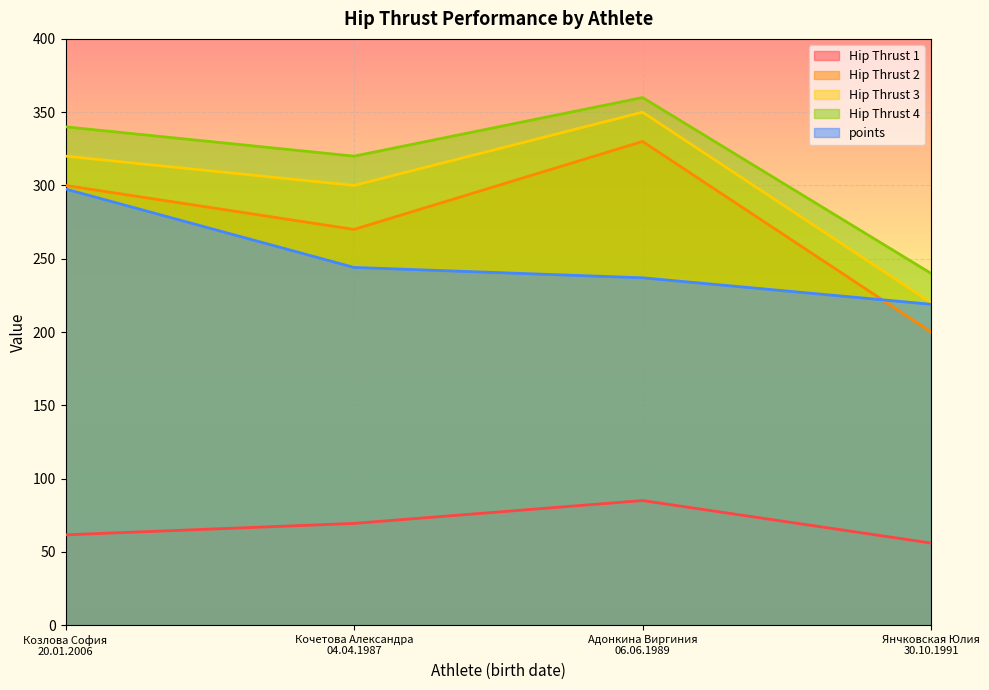

At how many categories does at least one series exceed 166?

4